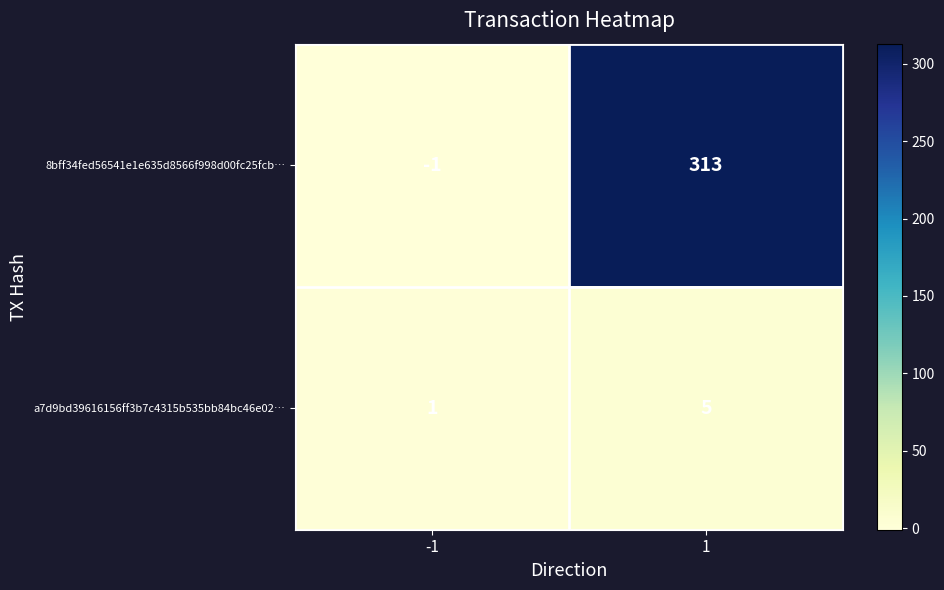

How many data points does each series have?

2